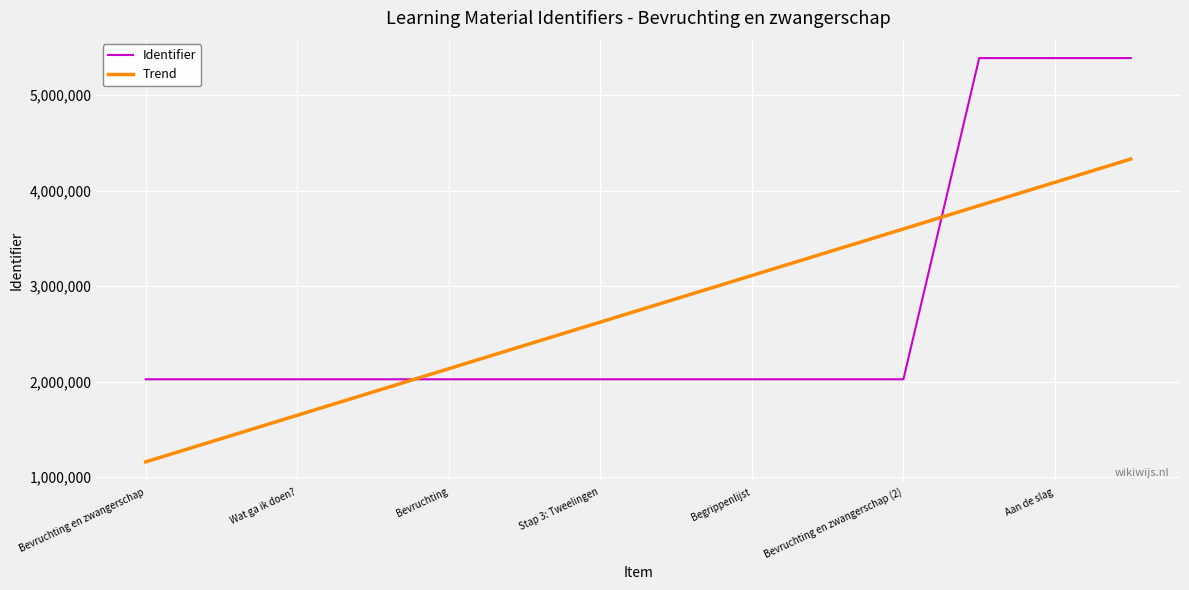

What is the maximum value for Identifier?

5389260.0